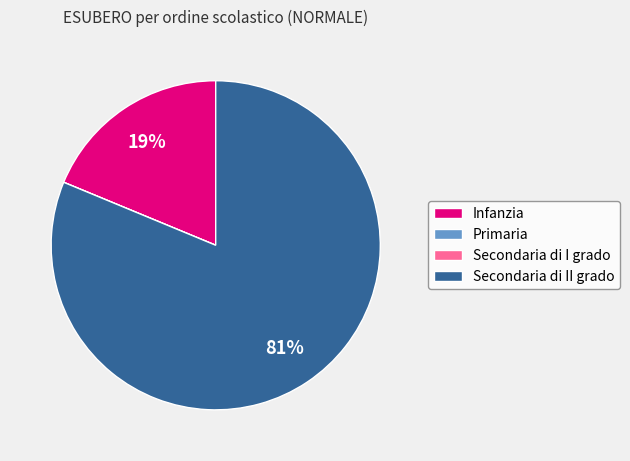

To the nearest percent, what portion does Secondaria di II grado represent?

81%